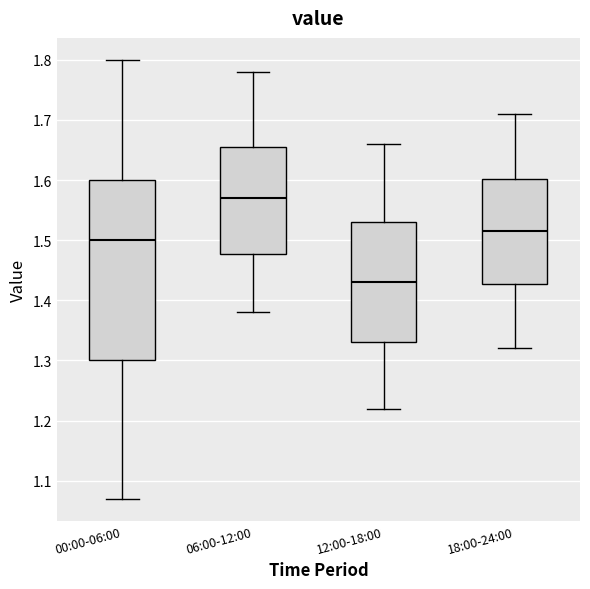

Reading left to right, transcribe this box plot: for each box, give where its median line is, the range the box spans, and where its two whiskers end, as read against the y-axis. The values are not printed on the chart, so give them approximately, as read against the axis.

00:00-06:00: median 1.50, box 1.30 to 1.60, whiskers 1.07 to 1.80
06:00-12:00: median 1.57, box 1.48 to 1.66, whiskers 1.38 to 1.78
12:00-18:00: median 1.43, box 1.33 to 1.53, whiskers 1.22 to 1.66
18:00-24:00: median 1.52, box 1.43 to 1.60, whiskers 1.32 to 1.71